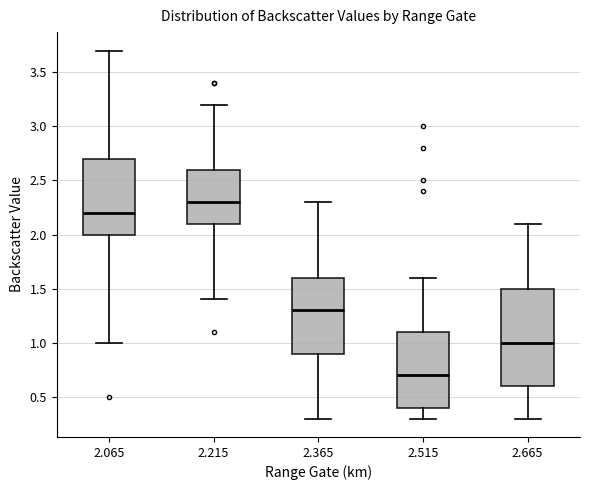

Reading left to right, read every box against the y-axis: the position of its median line, the range the box covers, and the ends of its whiskers. The values are not printed on the chart, so give them approximately, as read against the axis.

2.065: median 2.2, box 2.0 to 2.7, whiskers 1.0 to 3.7
2.215: median 2.3, box 2.1 to 2.6, whiskers 1.4 to 3.2
2.365: median 1.3, box 0.9 to 1.6, whiskers 0.3 to 2.3
2.515: median 0.7, box 0.4 to 1.1, whiskers 0.3 to 1.6
2.665: median 1.0, box 0.6 to 1.5, whiskers 0.3 to 2.1